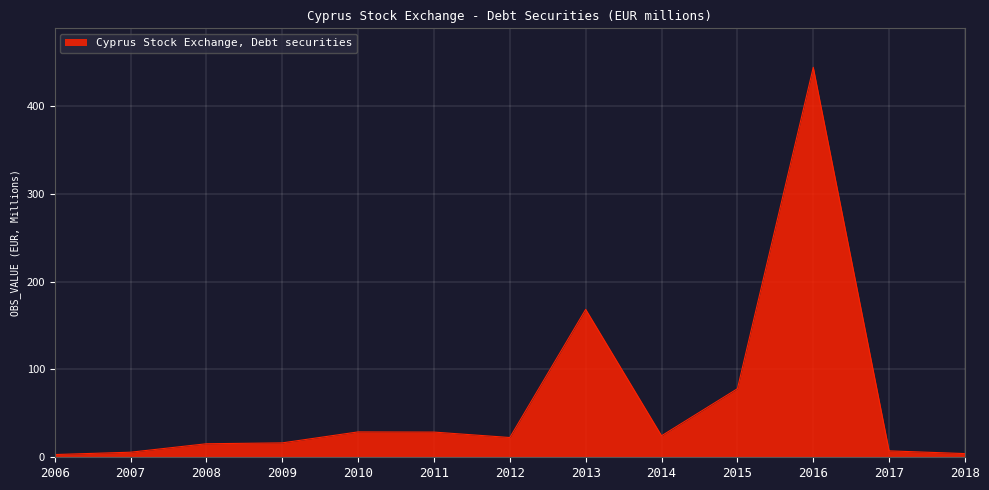

The value at 2009 is 16.4. True or false?

True